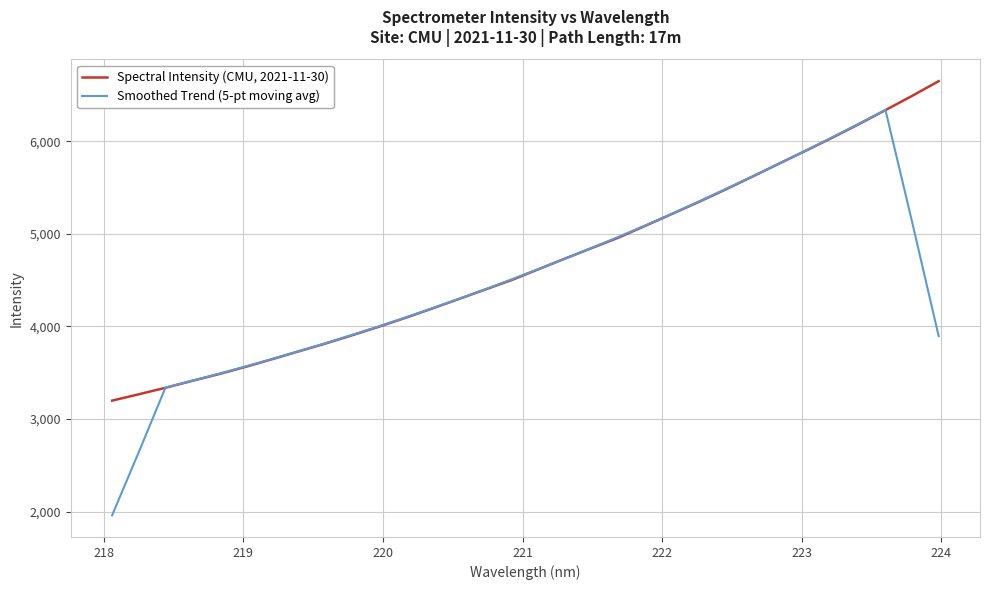

Which series has the widest spread of values?

Smoothed Trend (5-pt moving avg)